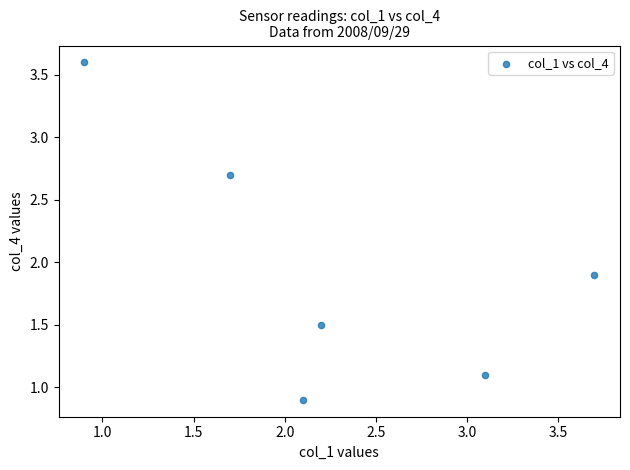

What is the range of Y values (max minus min)?

2.7